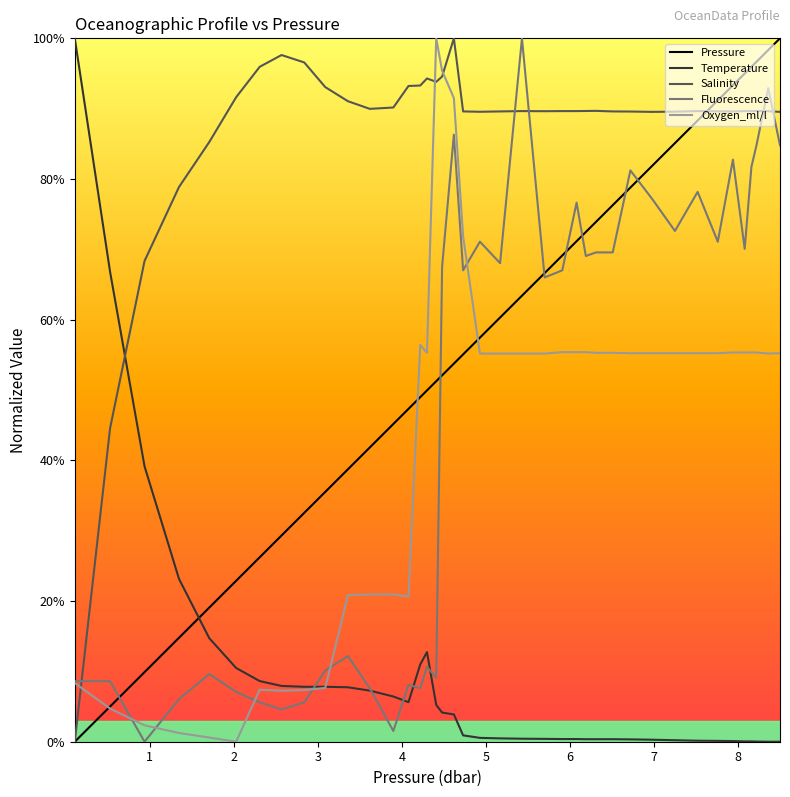

What is the maximum value shown in the chart?

100.0